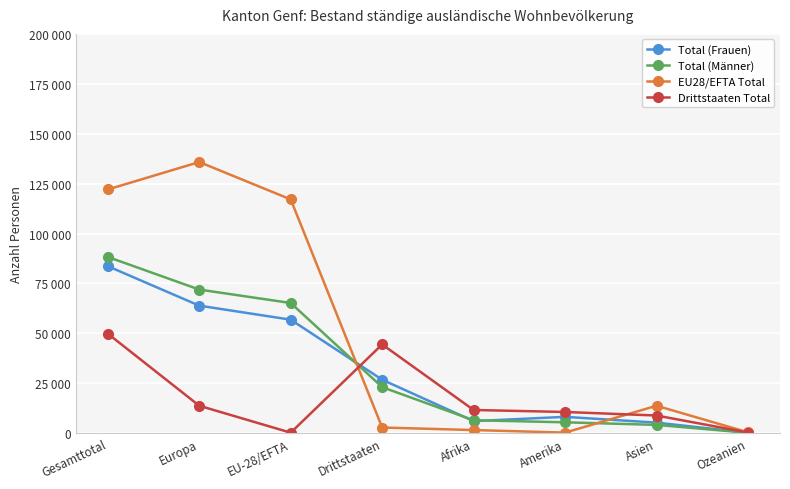

What is the label of the 7th point from the left?

Asien